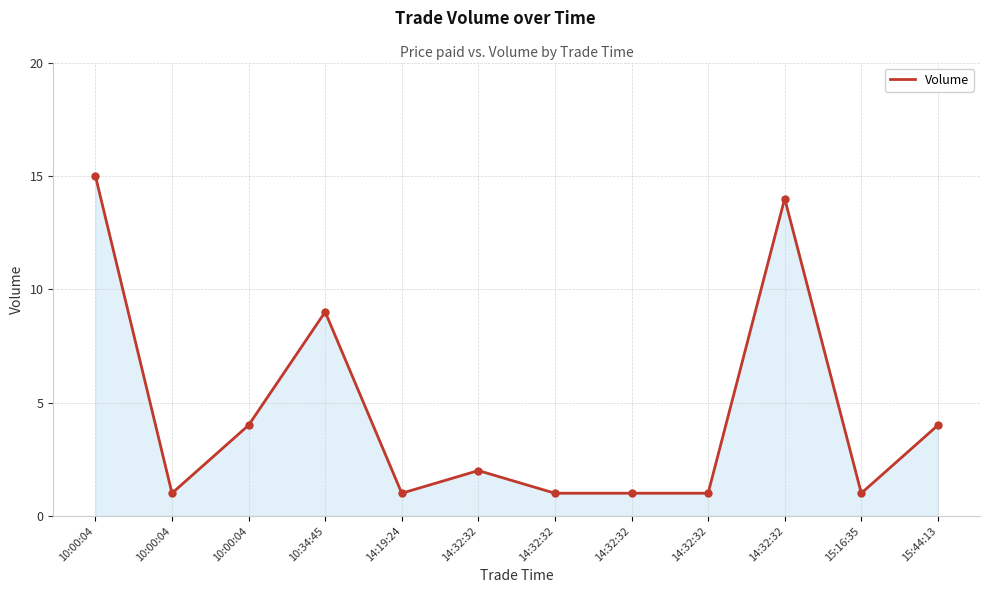

True or false: the data shows 5 at 10:00:04.

False